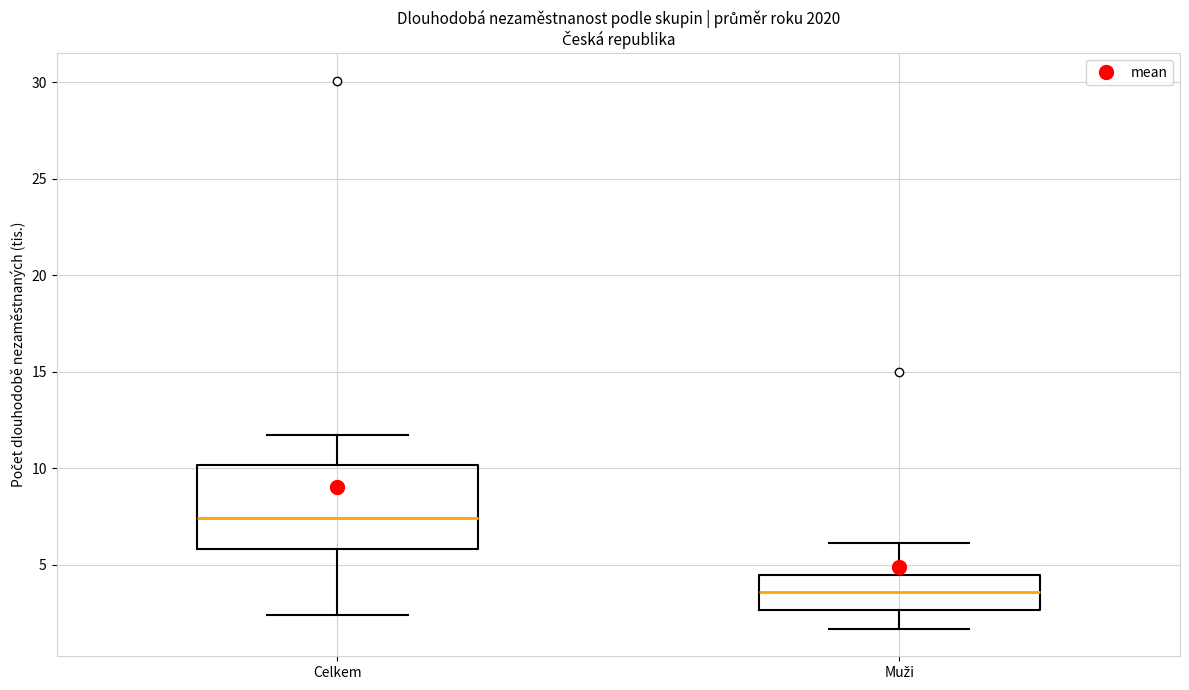

Which box's median line is the highest?

Celkem